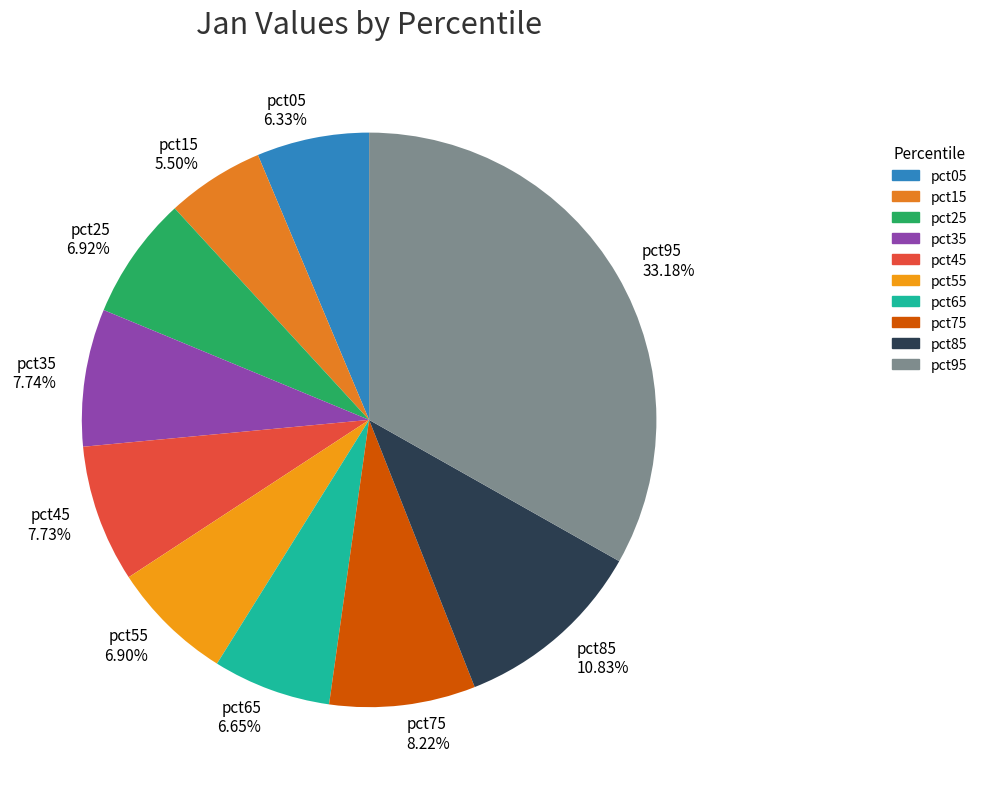

What percentage is the pct35 slice, to the nearest percent?

8%